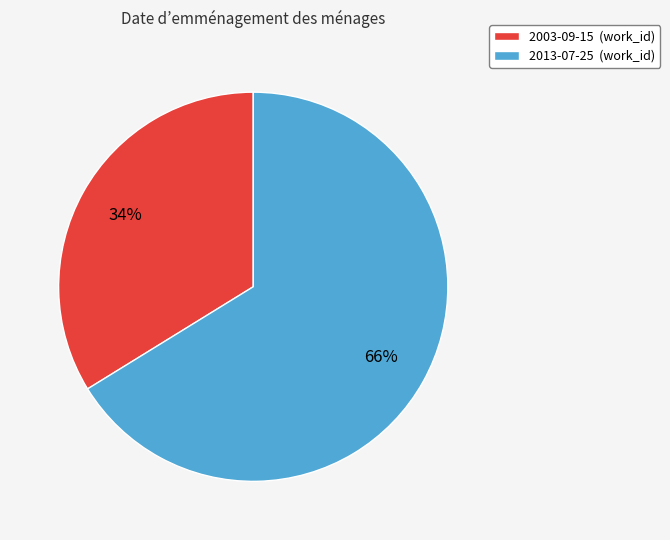

True or false: 2013-07-25 accounts for 66% of the total.

True